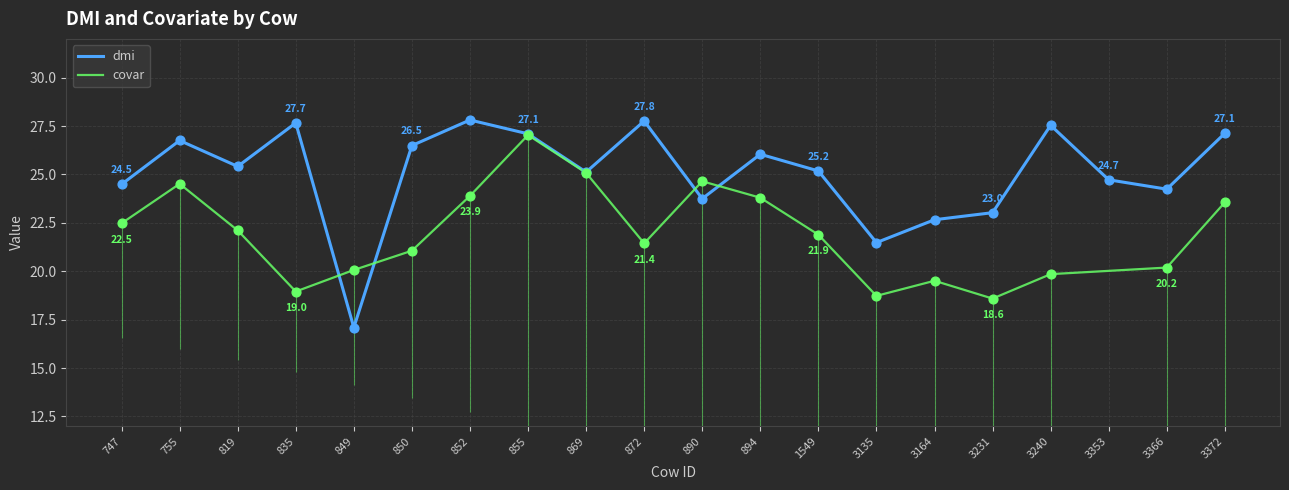

What is the change in value from 849 to 890?

+6.7